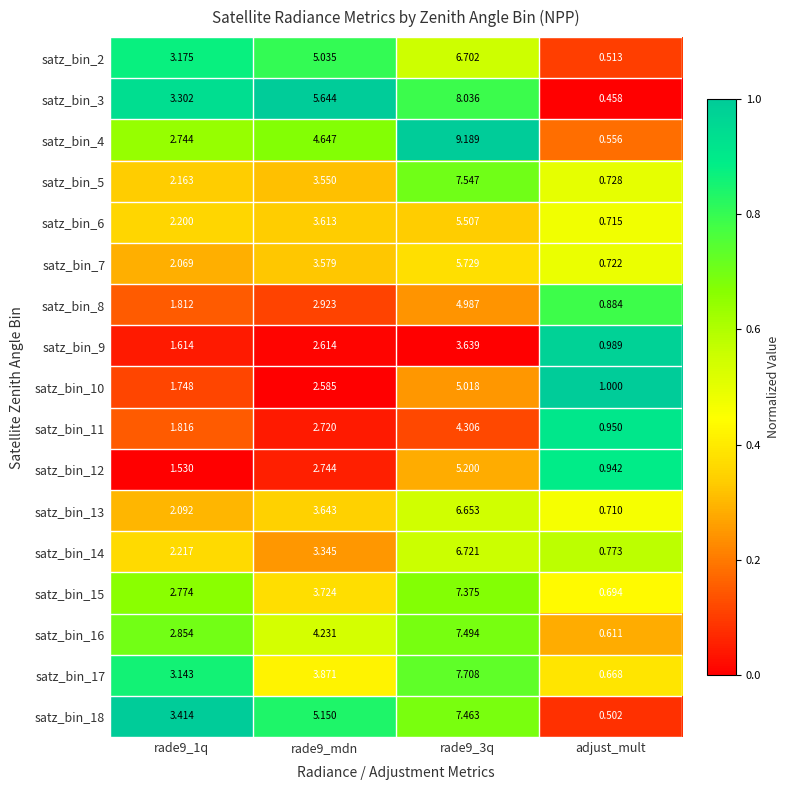

Which series has the largest total across all categories?

satz_bin_3